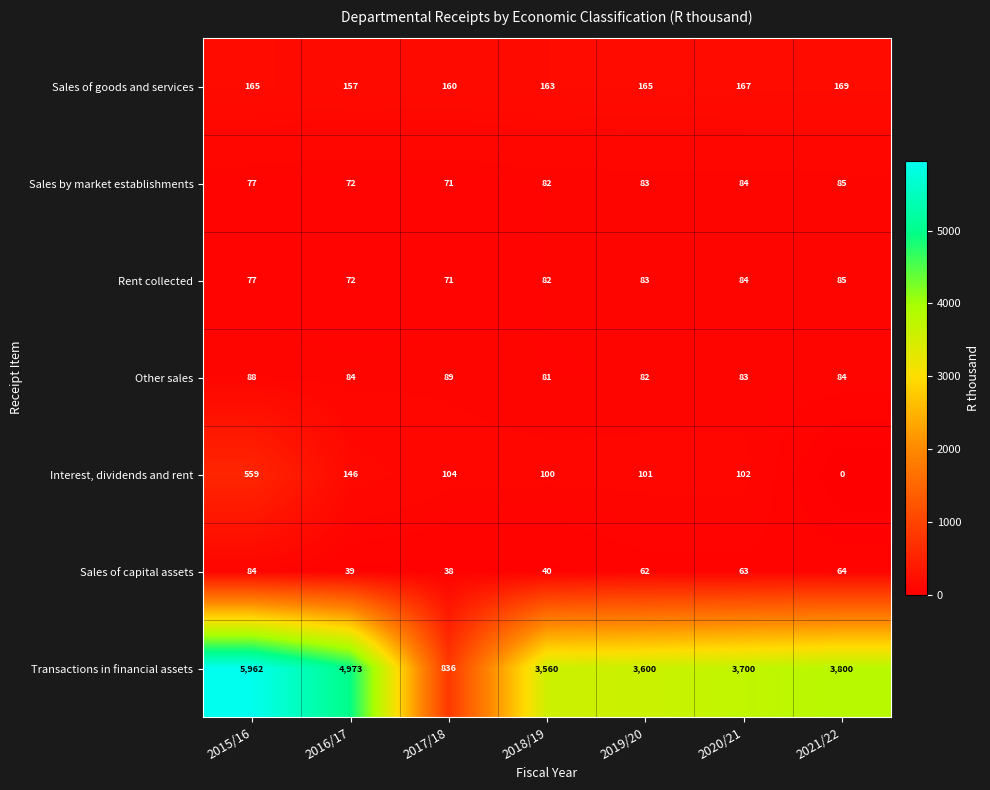

Is it true that Sales by market establishments equals 71 at 2017/18?

True